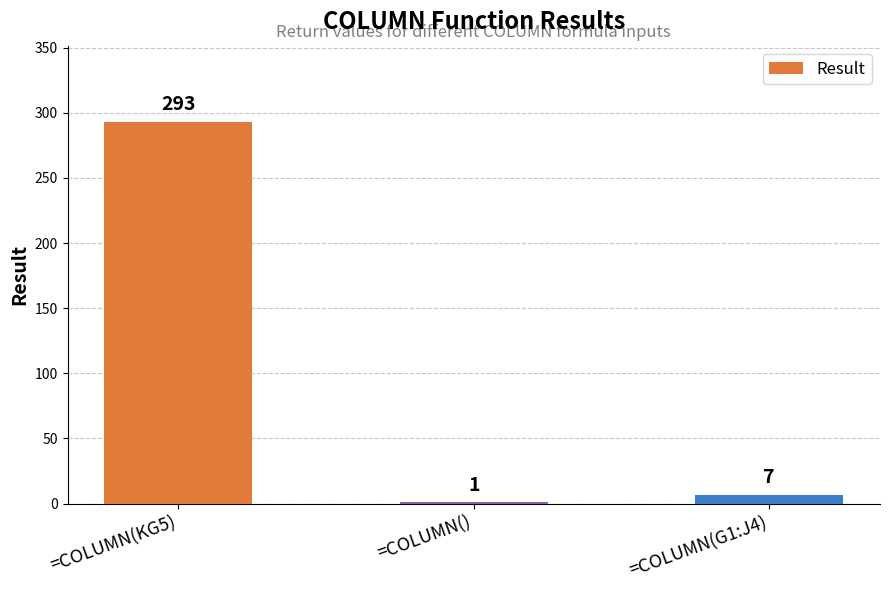

Count the number of data series in this chart.

1